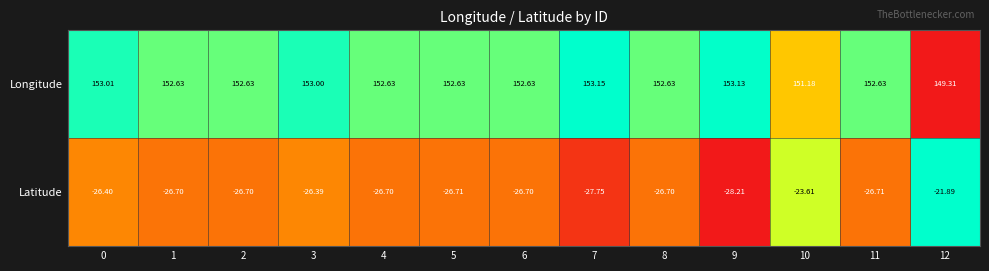

Which series changed the most between 2 and 11?

Latitude